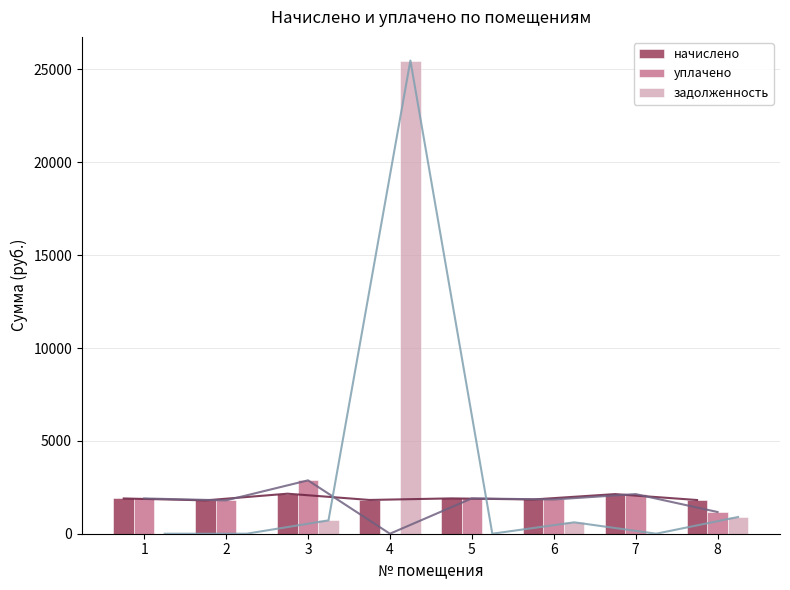

Where is уплачено nearest to the value 1437?

8